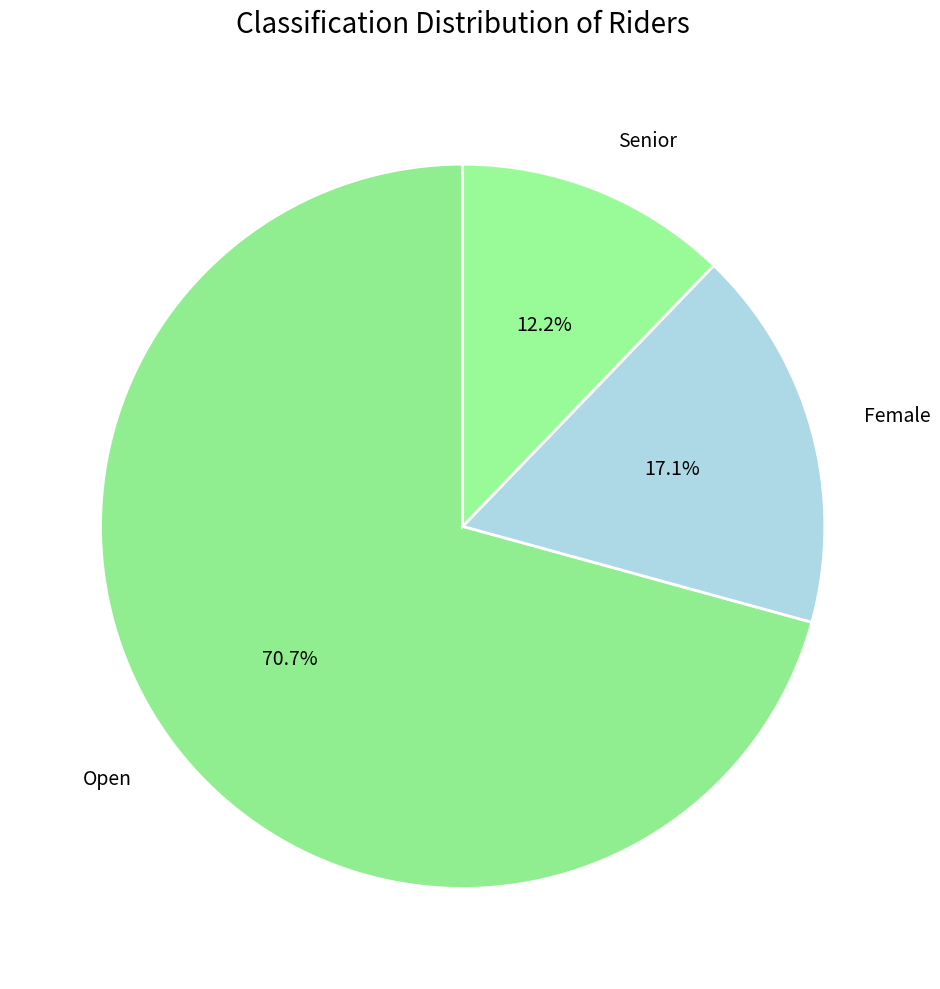

Is Open the majority of the pie?

Yes